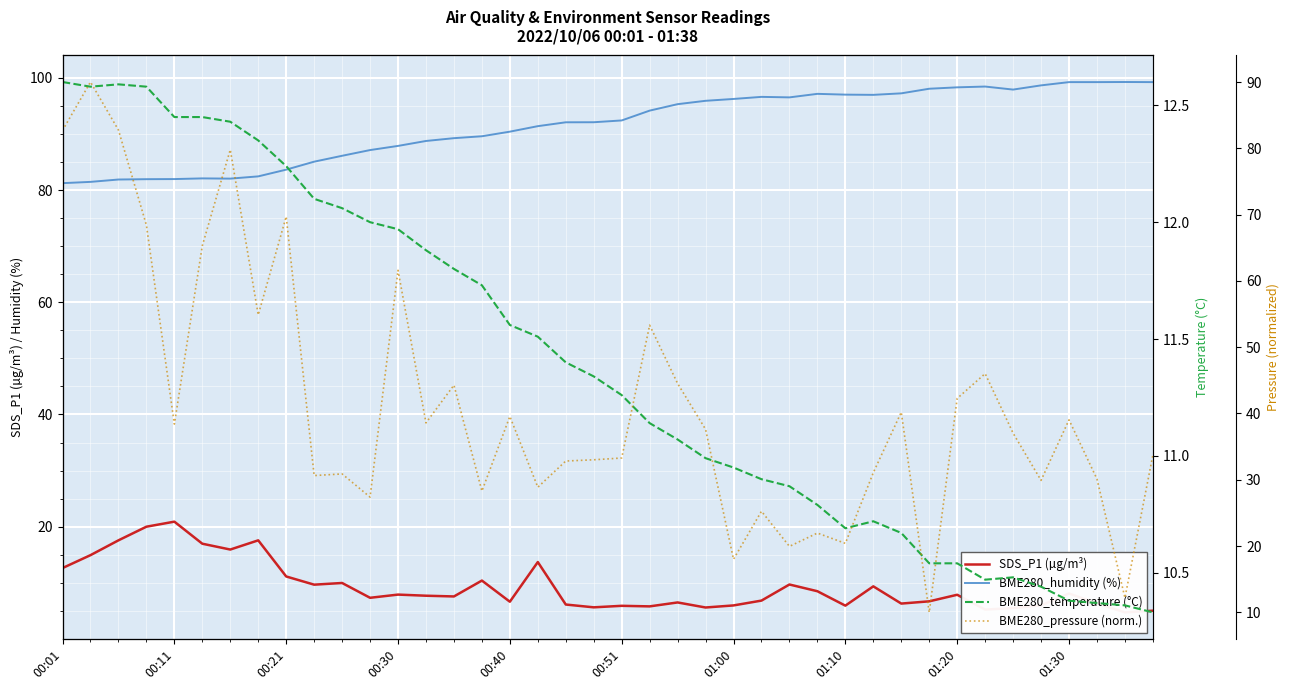

Is it true that BME280_humidity (%) equals 89.2 at 14?

True